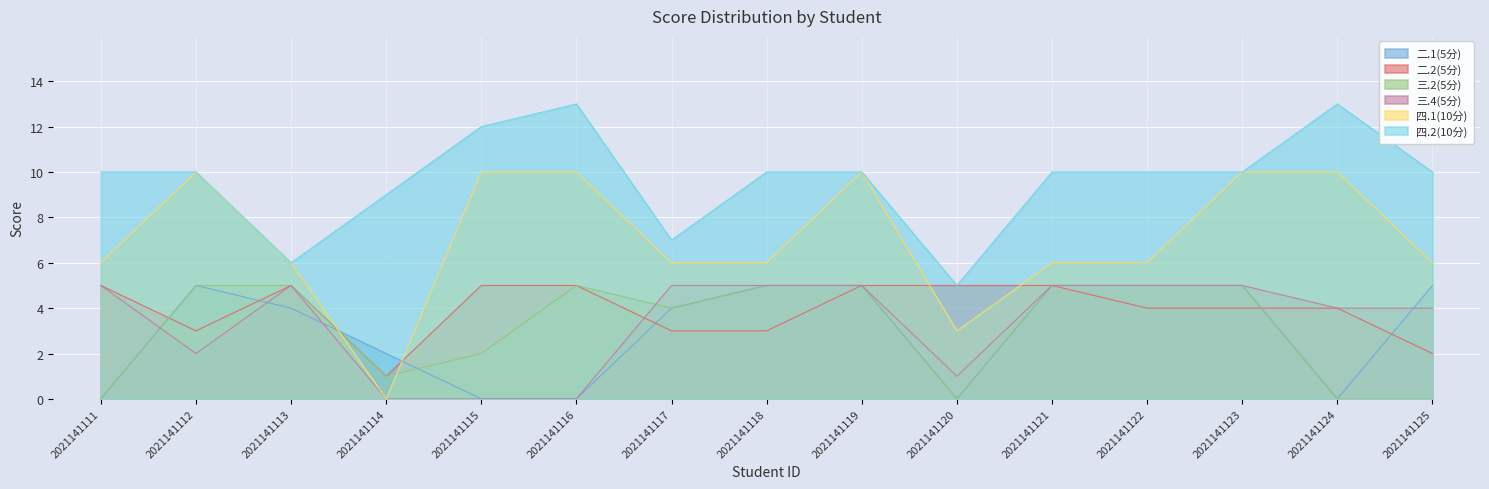

What is the highest value of the 三.2(5分) series?

5